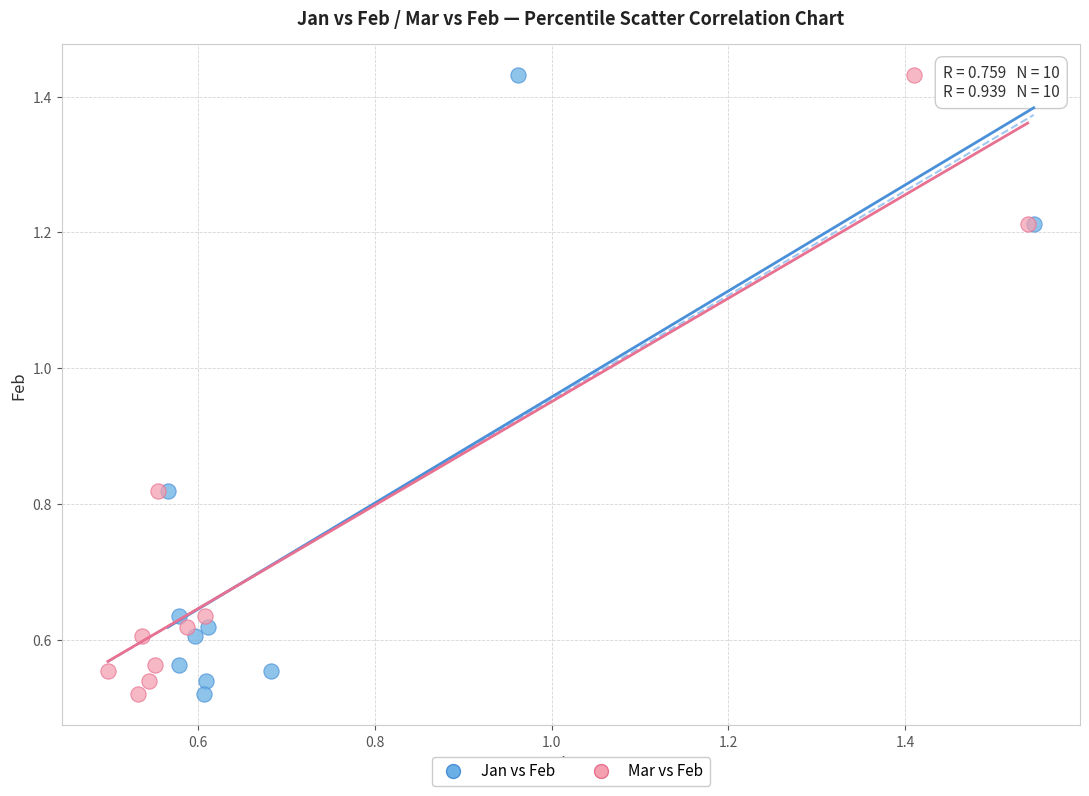

What are all the series names shown in the legend?

Jan vs Feb, Mar vs Feb